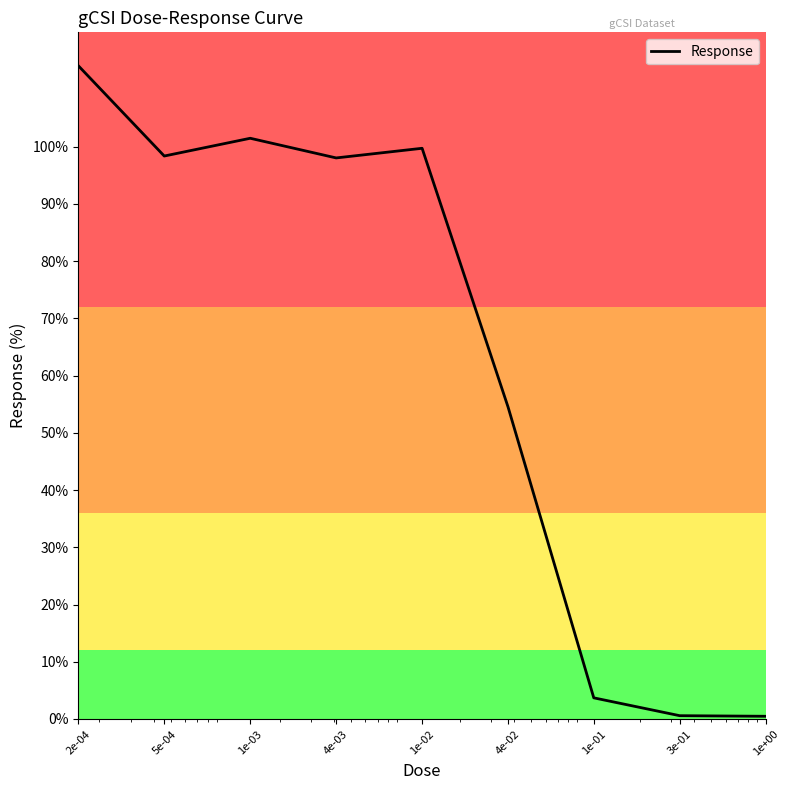

What is the difference between the maximum and minimum values?

113.7